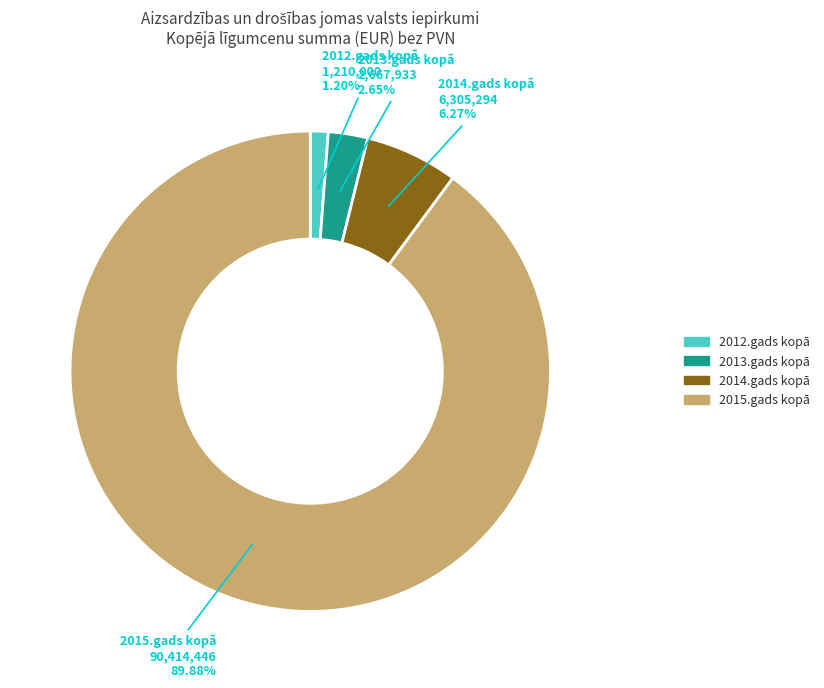

Between 2013.gads kopā and 2012.gads kopā, which is larger?

2013.gads kopā